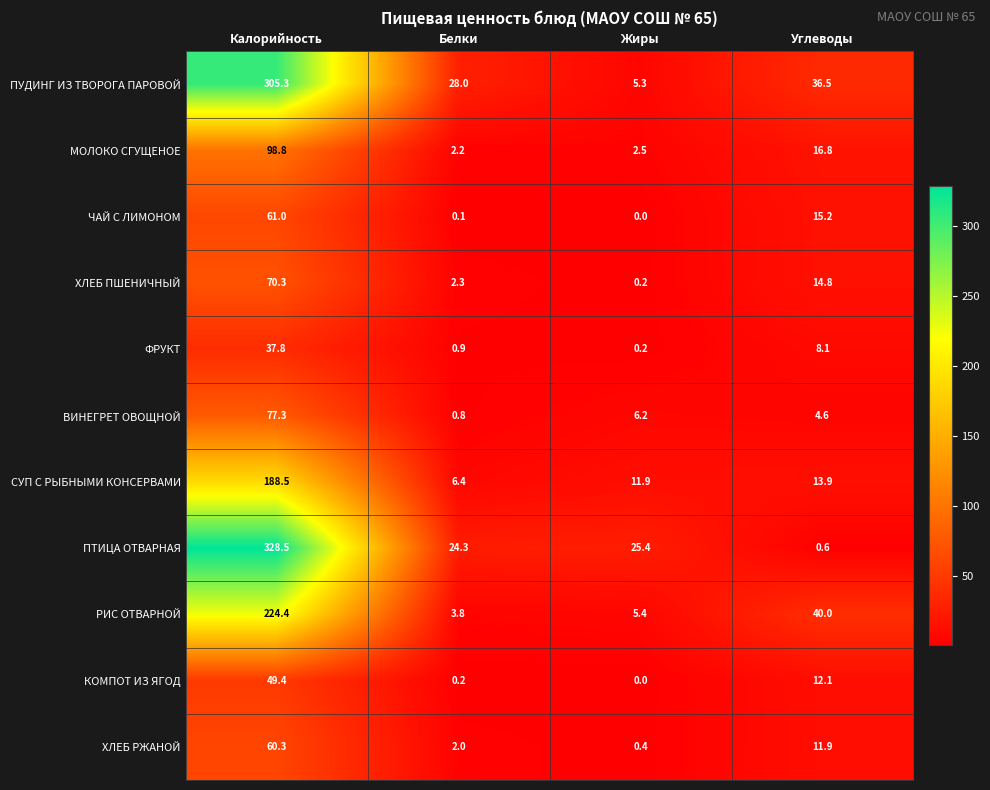

The value of ХЛЕБ РЖАНОЙ at Белки is 0.4. True or false?

False